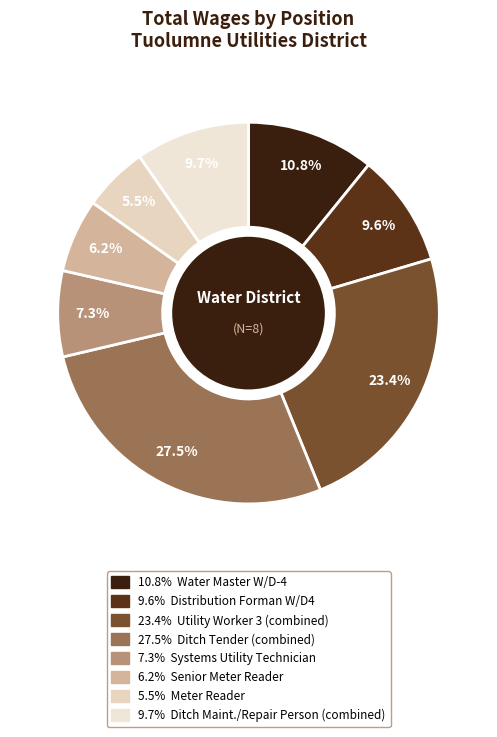

To the nearest percent, what is the average slice percentage?

12%